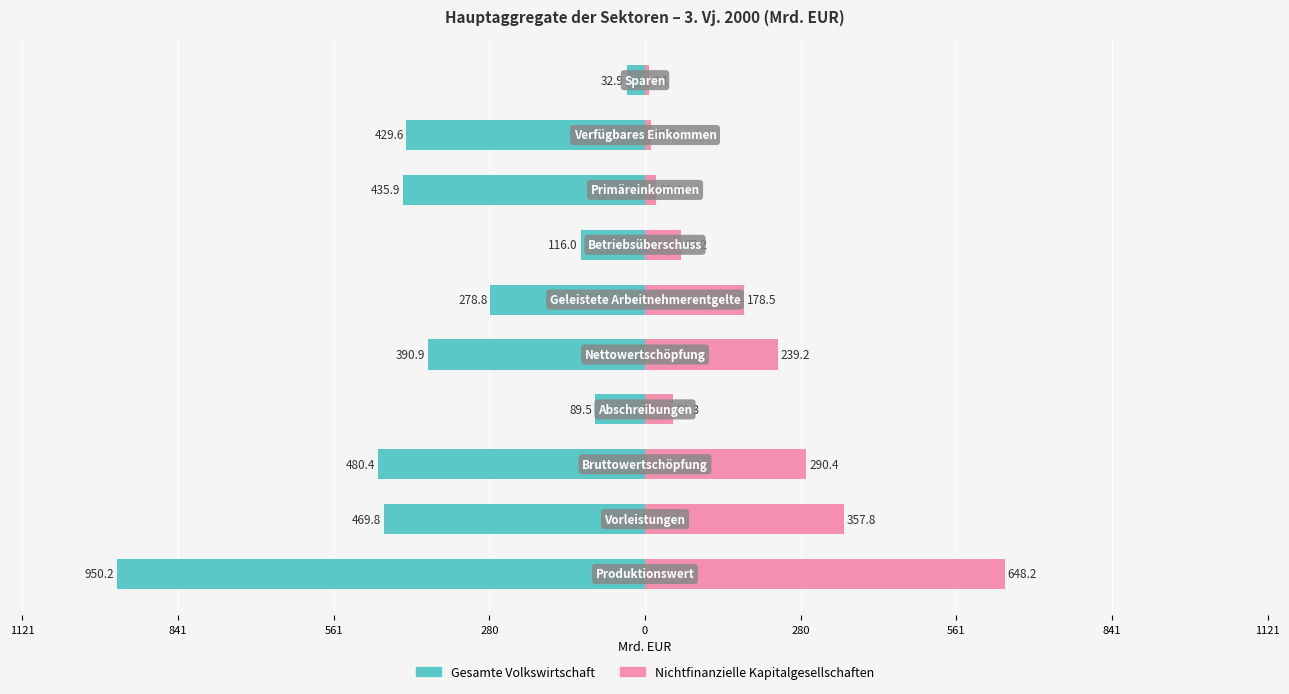

What is the value of the Gesamte Volkswirtschaft bar at the 8th from the left?

-480.4